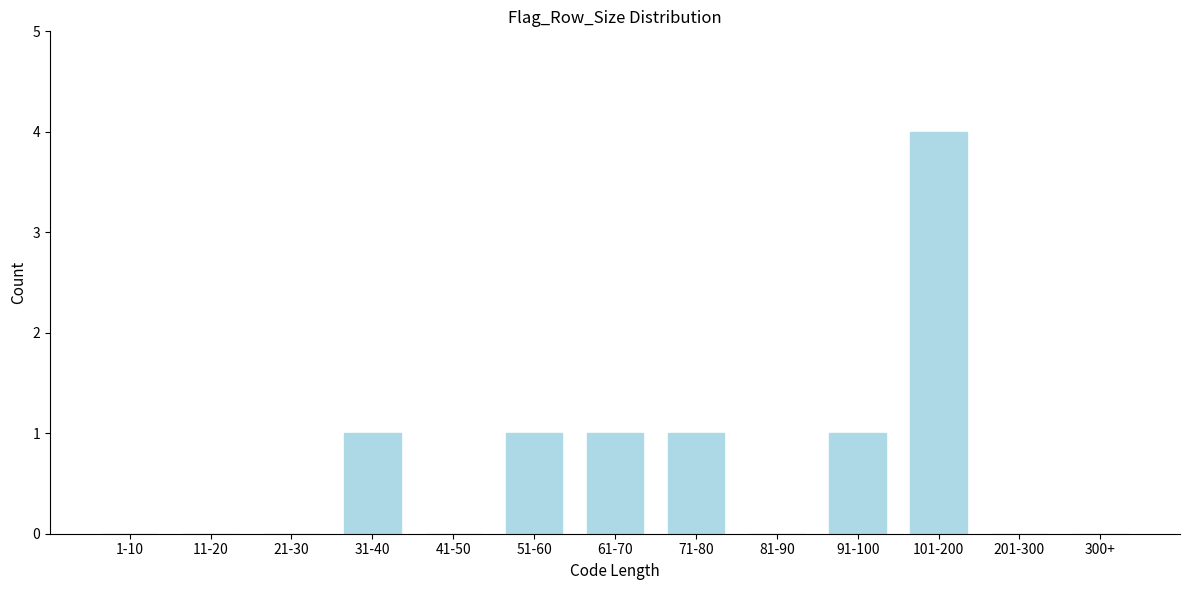

Reading left to right, extract all data points from this chart.

1-10=0	11-20=0	21-30=0	31-40=1	41-50=0	51-60=1	61-70=1	71-80=1	81-90=0	91-100=1	101-200=4	201-300=0	300+=0